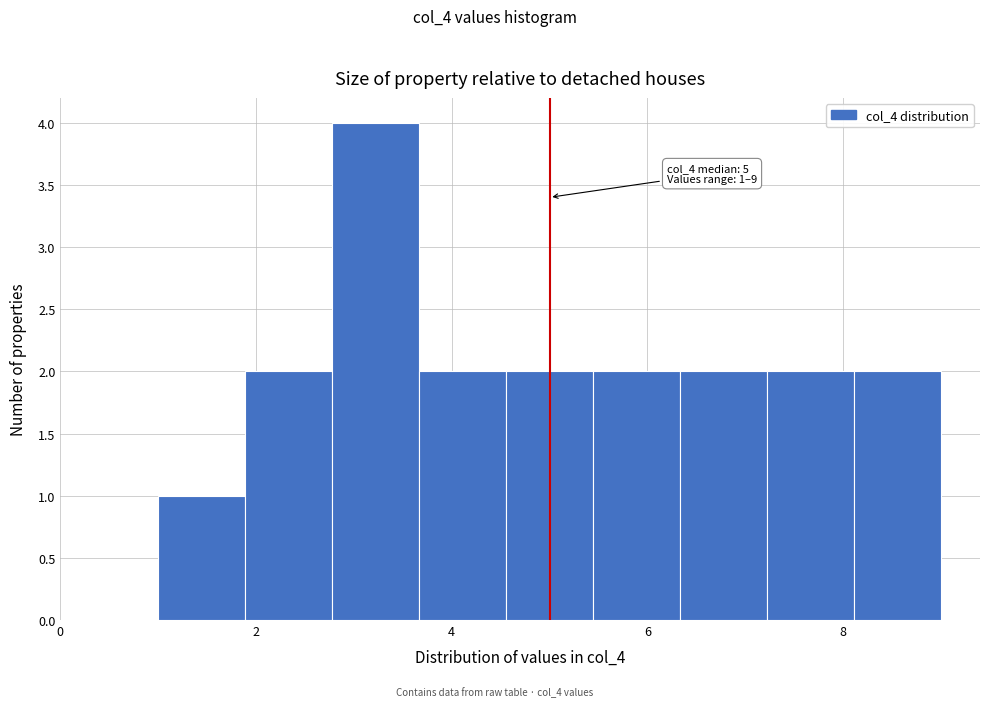

Which range on the x-axis has the tallest bar?

2.8 to 3.6